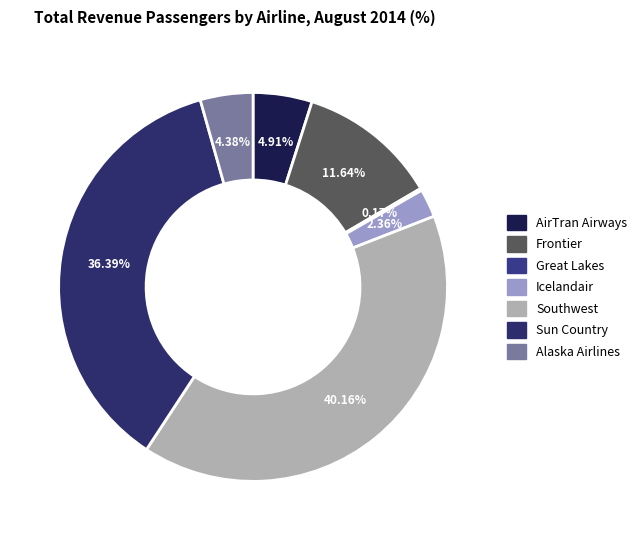

Do Alaska Airlines and Southwest together represent more than half of the pie?

No